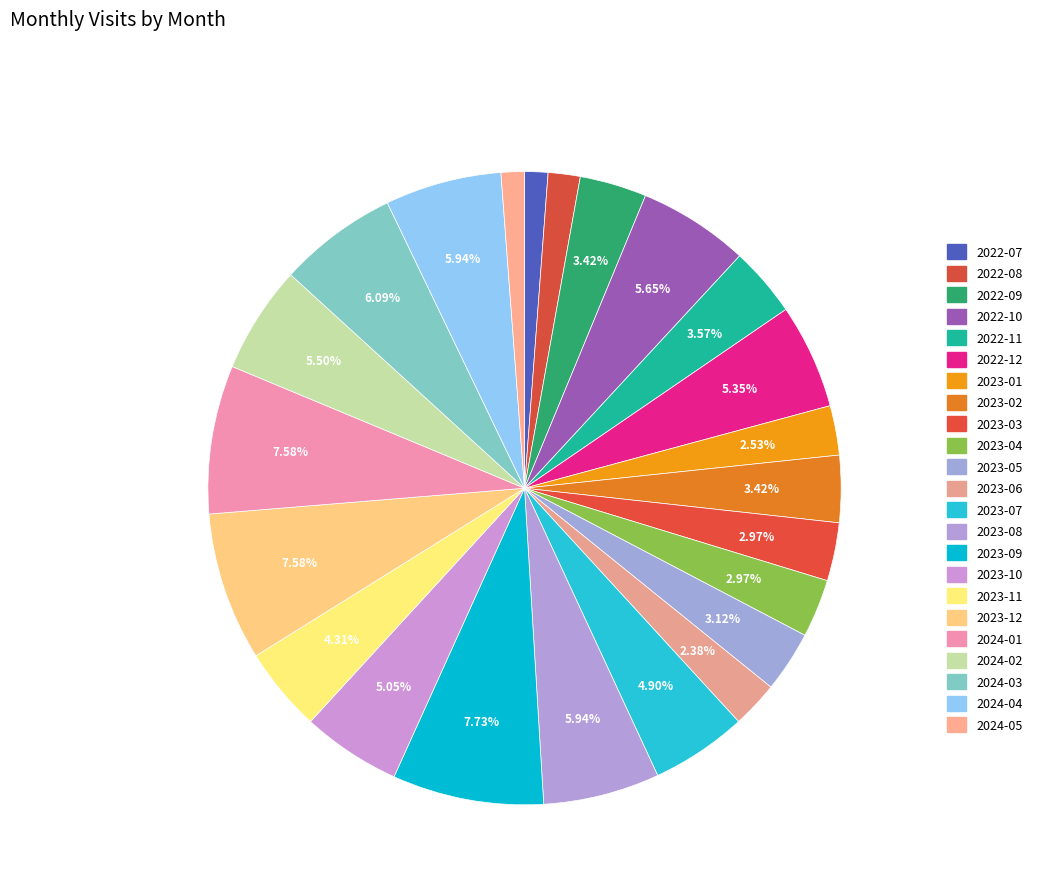

Count the number of slices in the pie.

23